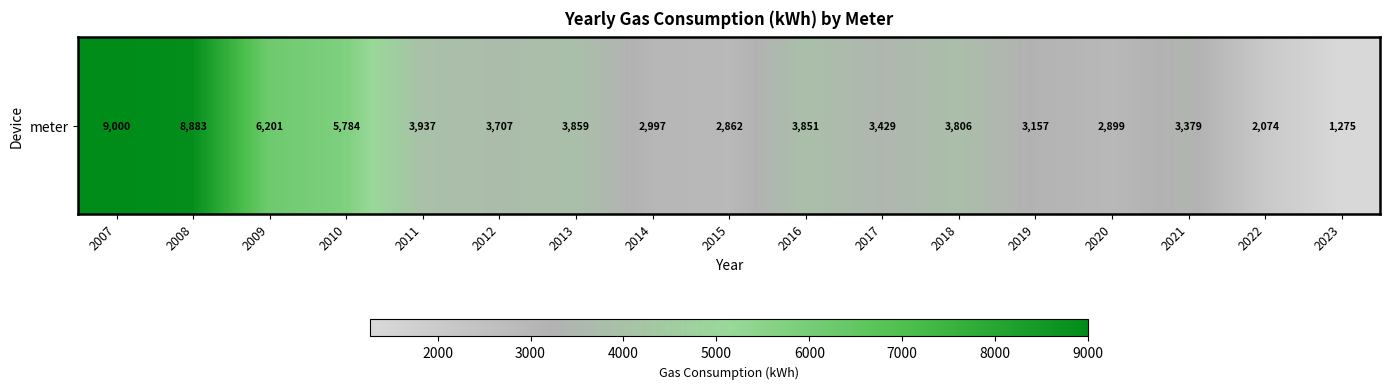

Approximately how many times larger is the value at 2014 compared to 2022?

1.4